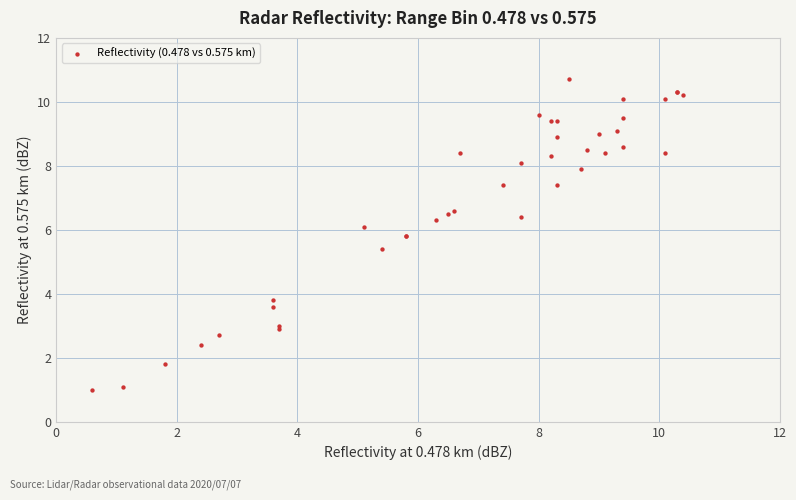

What Y value in the scatter plot is closest to 5?

5.4